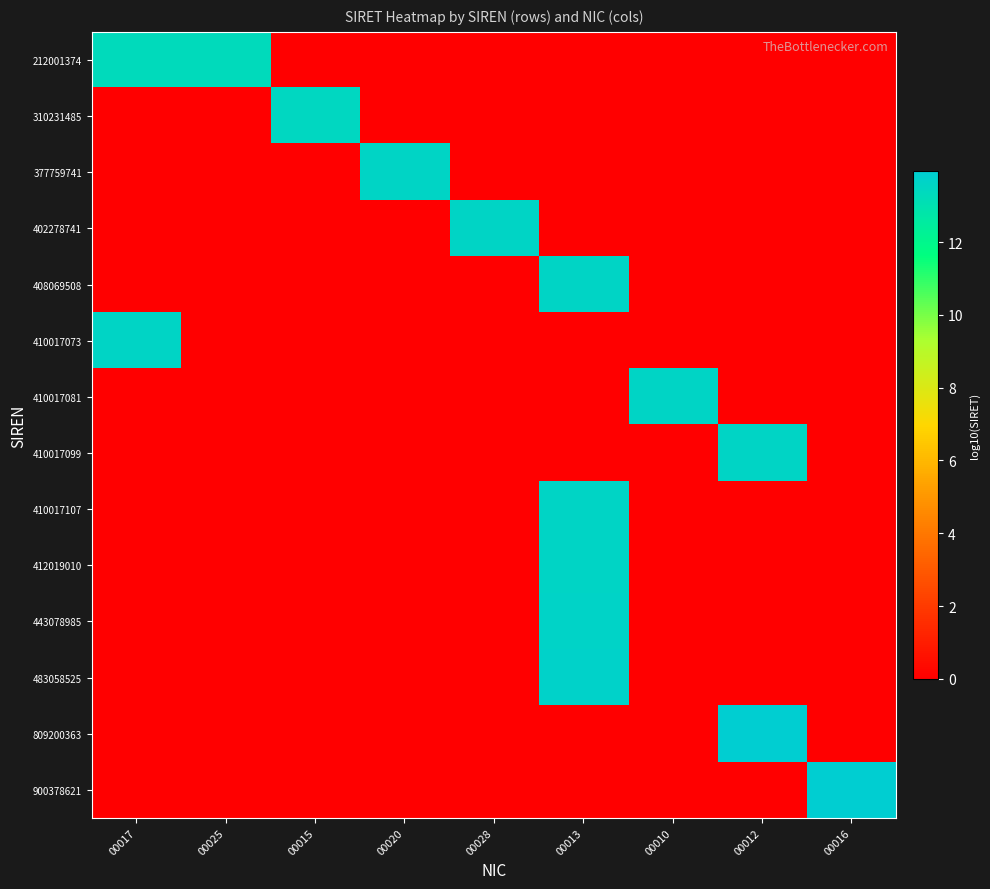

At how many categories does at least one series exceed 5?

9